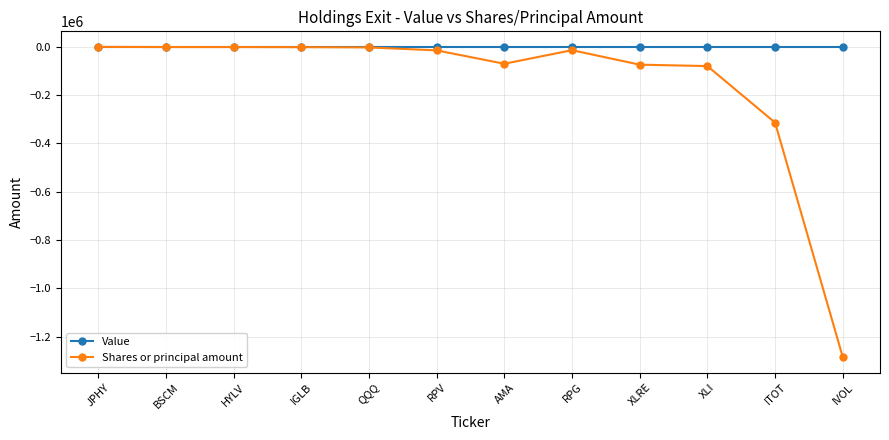

The Value series shows 0 at QQQ. True or false?

True